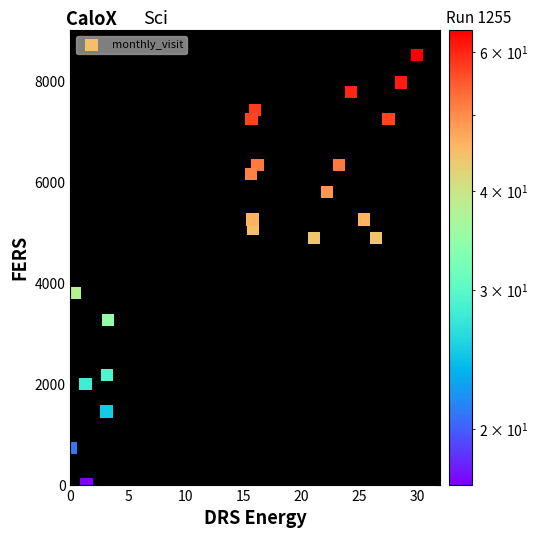

What is the range of X values (max minus min)?

30.0